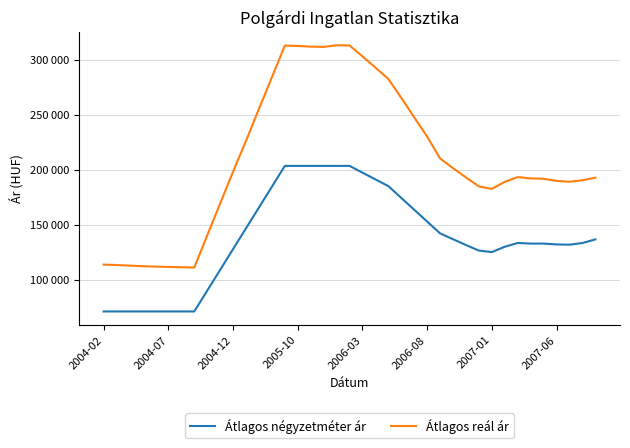

What are all the series names shown in the legend?

Átlagos négyzetméter ár, Átlagos reál ár